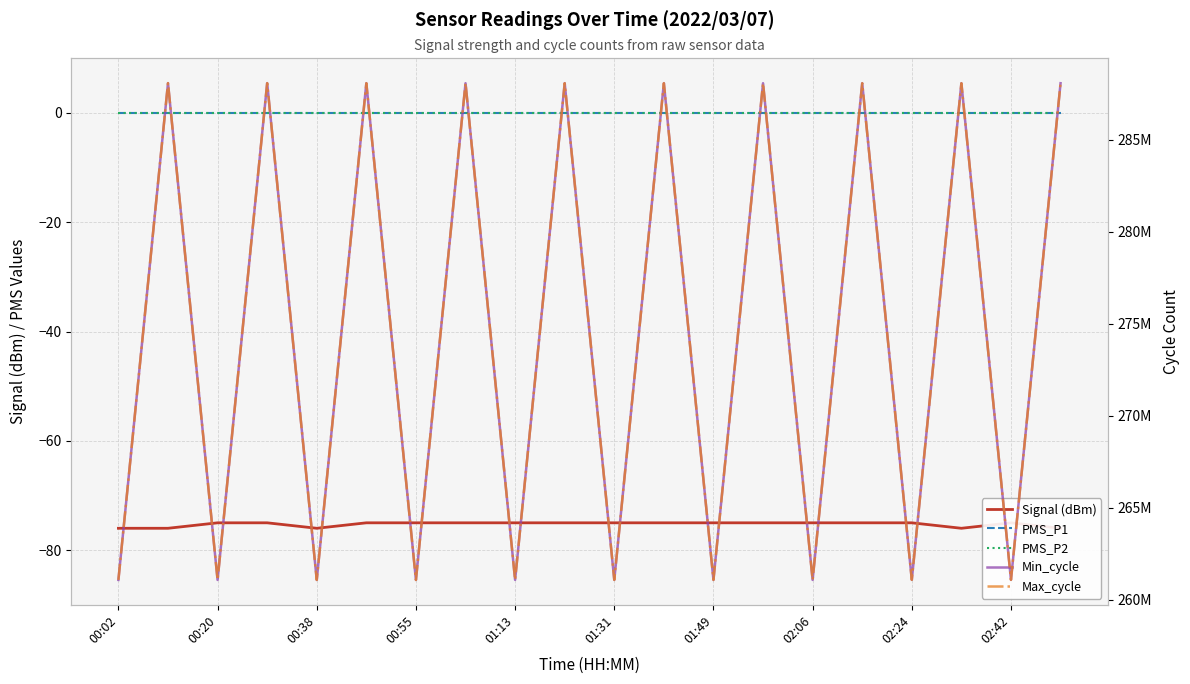

Reading left to right, transcribe all the data shown in this chart.

Signal (dBm): -76	-76	-75	-75	-76	-75	-75	-75	-75	-75	-75	-75	-75	-75	-75	-75	-75	-76	-75	-76
PMS_P1: 0	0	0	0	0	0	0	0	0	0	0	0	0	0	0	0	0	0	0	0
PMS_P2: 0	0	0	0	0	0	0	0	0	0	0	0	0	0	0	0	0	0	0	0
Min_cycle: 261079105	288087376	261076771	288085944	261076873	288084103	261076191	288083091	261078922	288084344	261078010	288083738	261077108	288082974	261077769	288081981	261082790	288082895	261080999	288083257
Max_cycle: 261079105	288087376	261076771	288085944	261076873	288084103	261076191	288083091	261078922	288084344	261078010	288083738	261077108	288082974	261077769	288081981	261082790	288082895	261080999	288083257